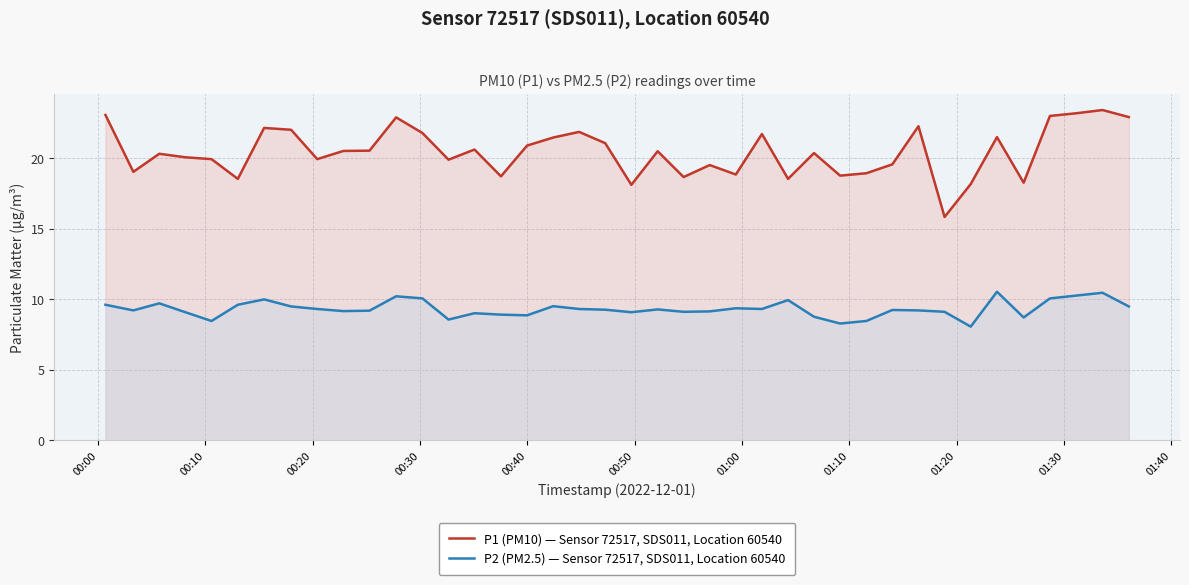

Rank the series by their average value, from highest to lowest.

P1 (PM10) — Sensor 72517, SDS011, Location 60540, P2 (PM2.5) — Sensor 72517, SDS011, Location 60540